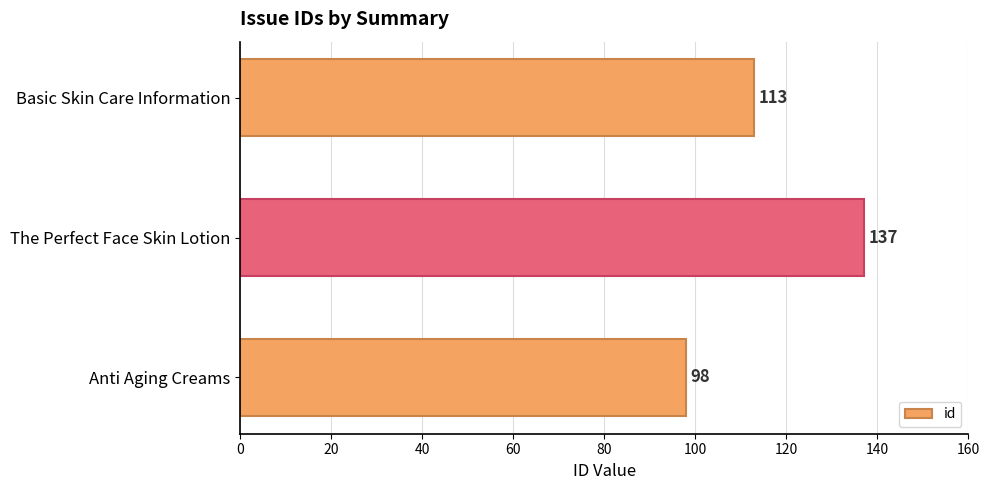

Reading top to bottom, what are all the values shown in this chart?

Basic Skin Care Information=113	The Perfect Face Skin Lotion=137	Anti Aging Creams=98